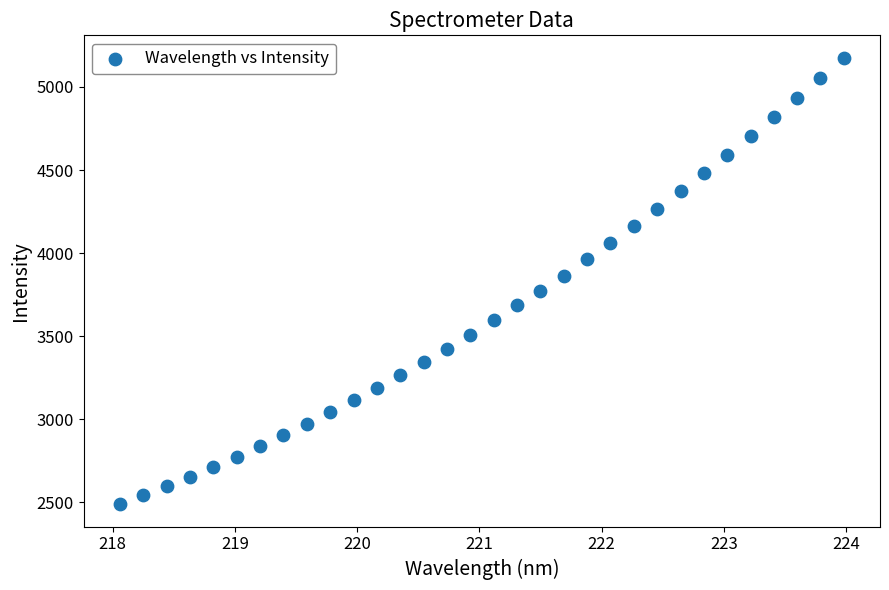

What is the range of X values (max minus min)?

5.9